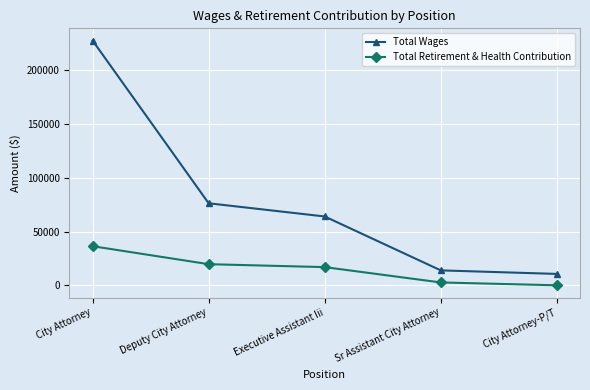

Does the chart have visible grid lines?

Yes